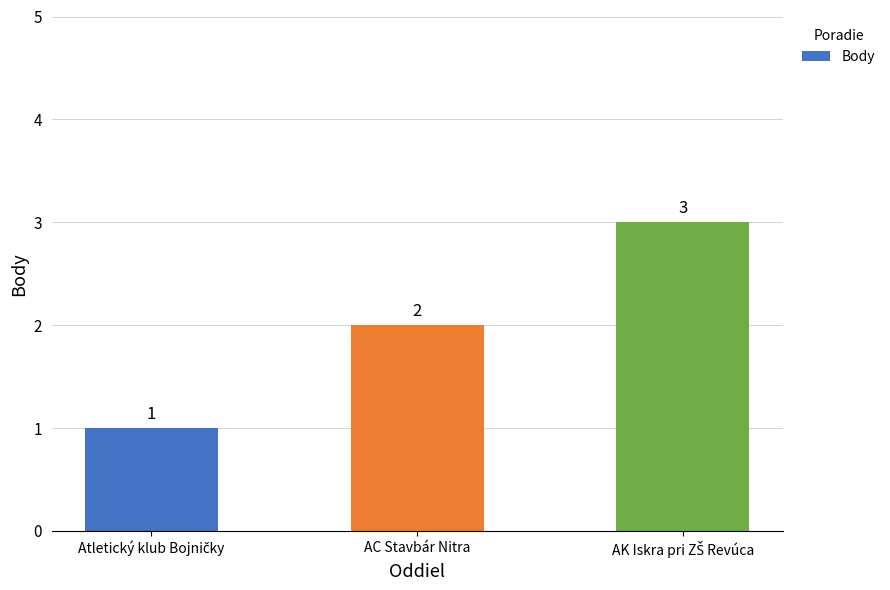

How many values are below 2?

1